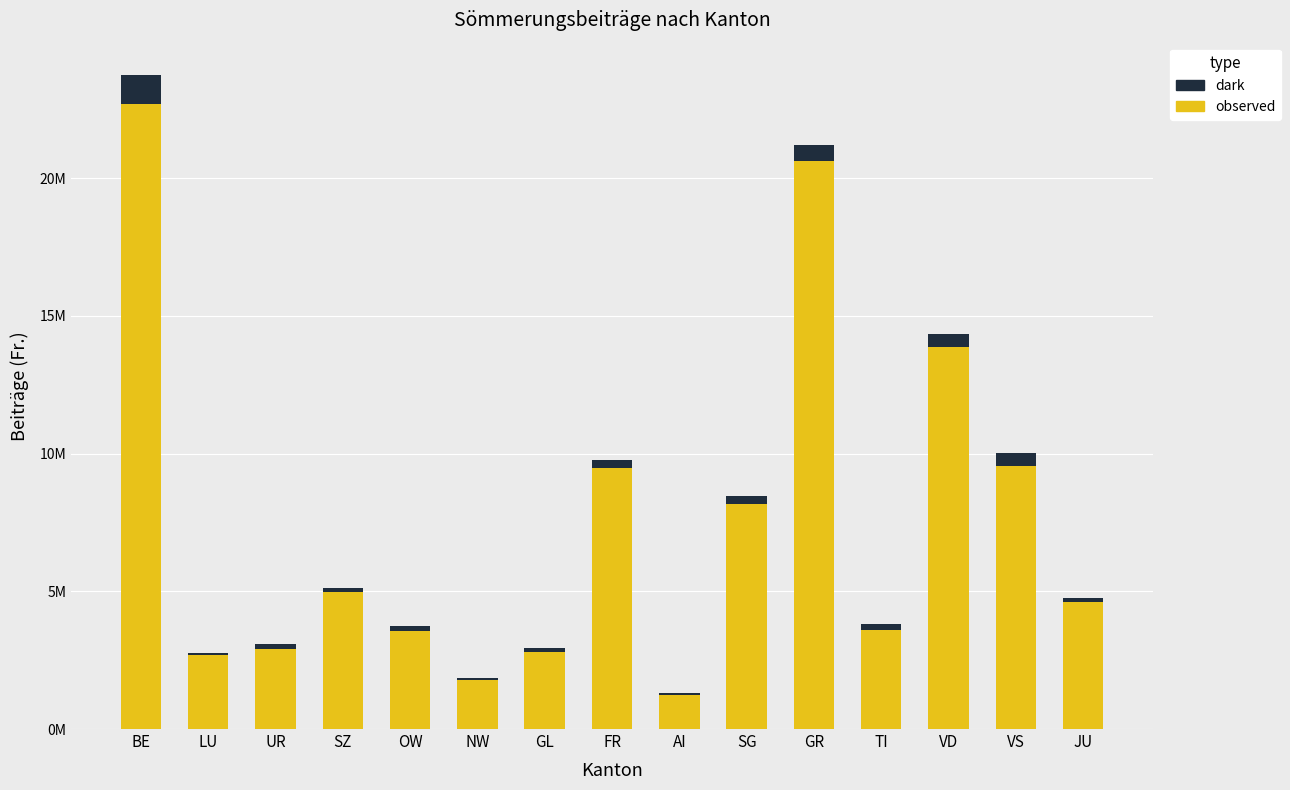

What are all the series names shown in the legend?

dark, observed